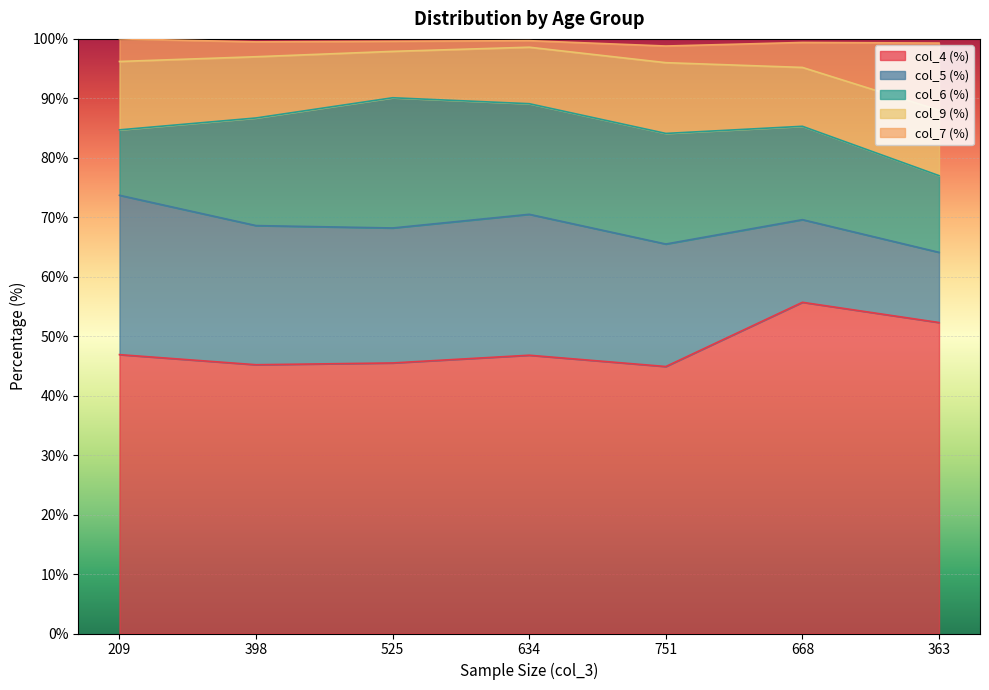

Is it true that col_6 equals 12.9 at 363?

True